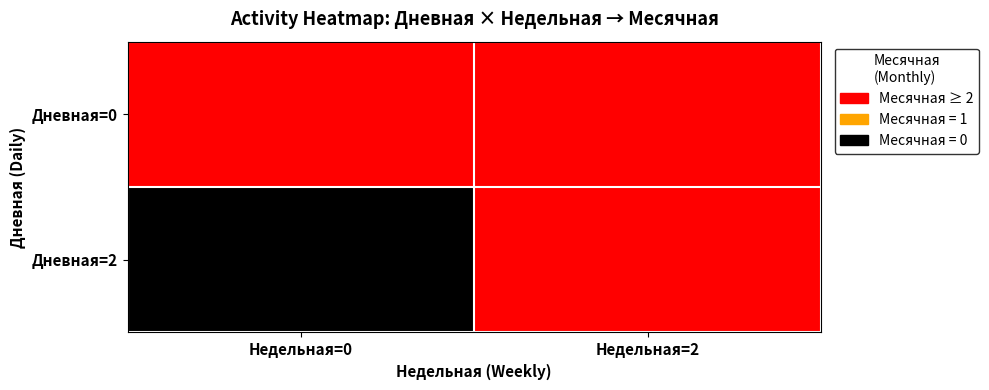

Which series has the widest spread of values?

Дневная=2